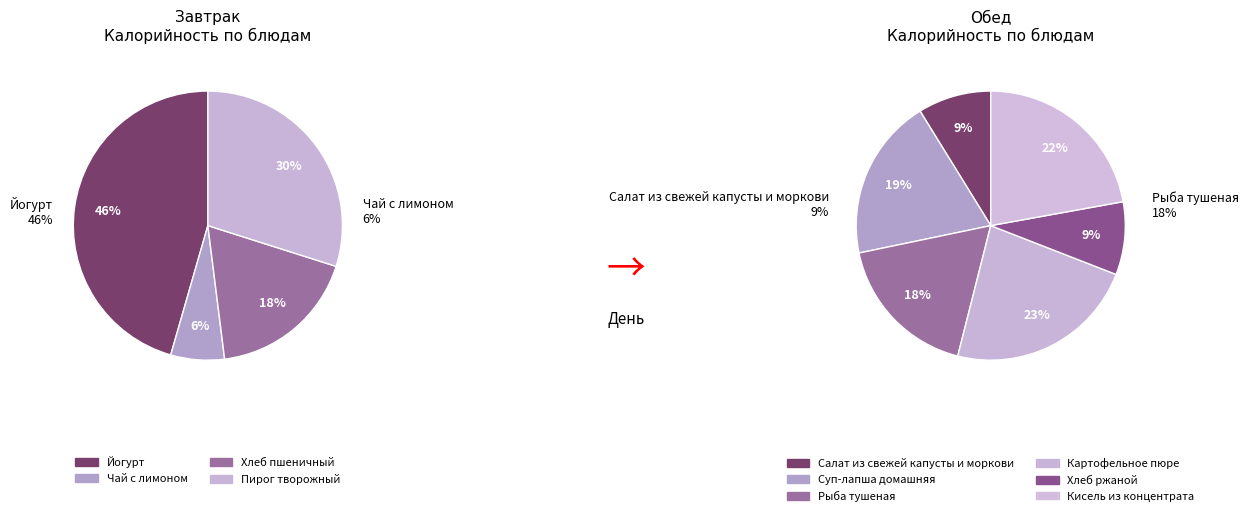

Which category has the biggest portion of the pie?

Йогурт